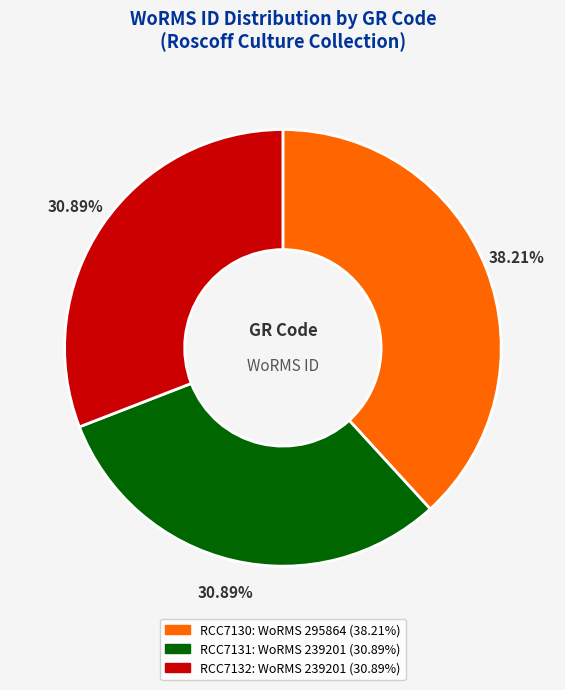

To the nearest percent, what portion does RCC7131 represent?

31%